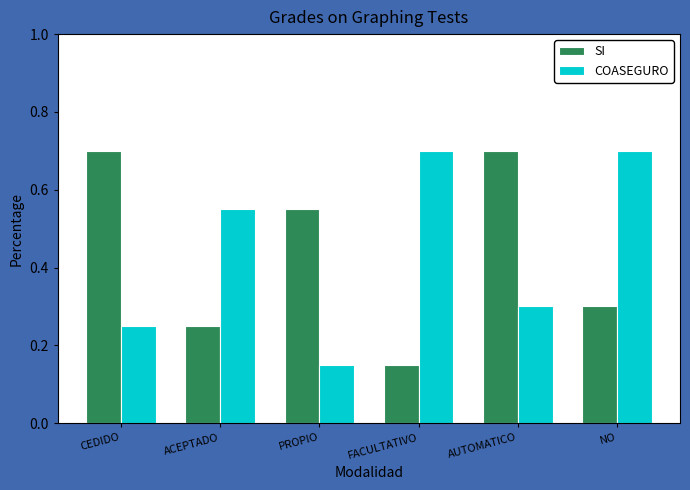

What are all the series names shown in the legend?

SI, COASEGURO